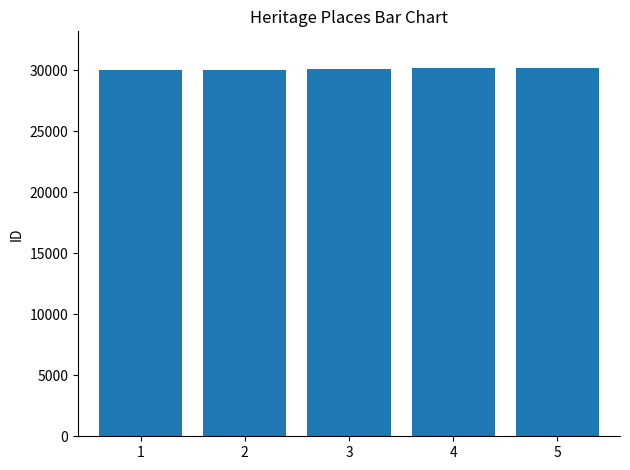

What is the value of the 5th bar from the left?

30162